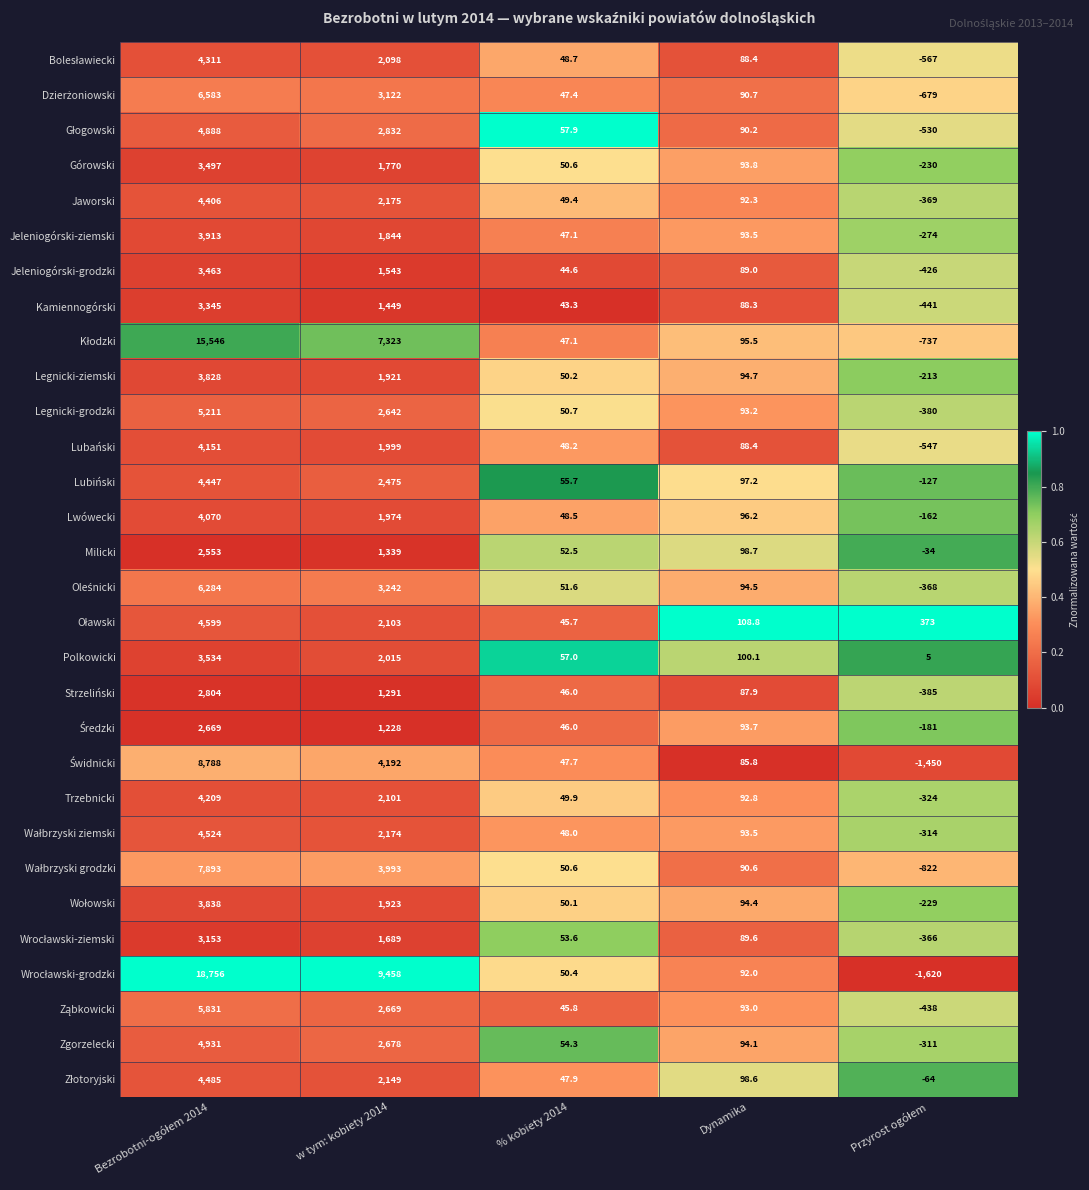

The Trzebnicki series shows 49.9 at % kobiety 2014. True or false?

True